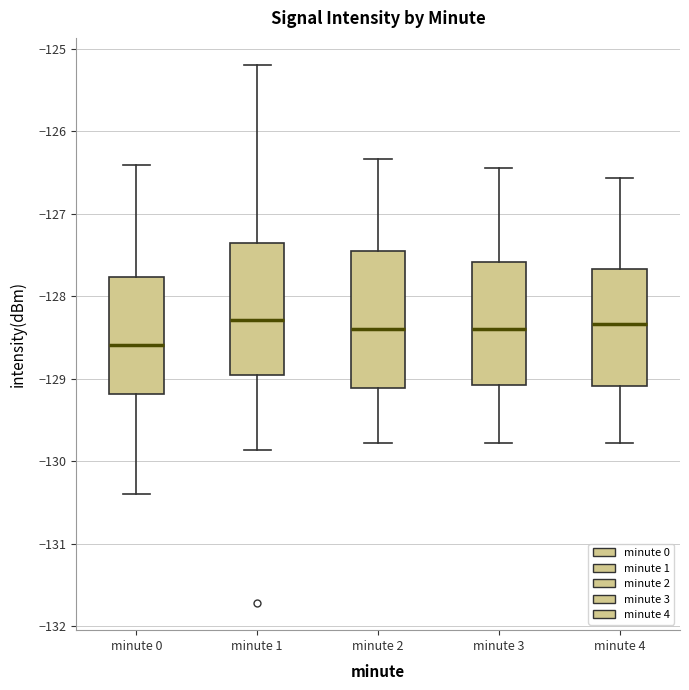

Where is the lower edge of the box for minute 0 on the y-axis? The values are not printed on the chart, so give them approximately, as read against the axis.

-129.2